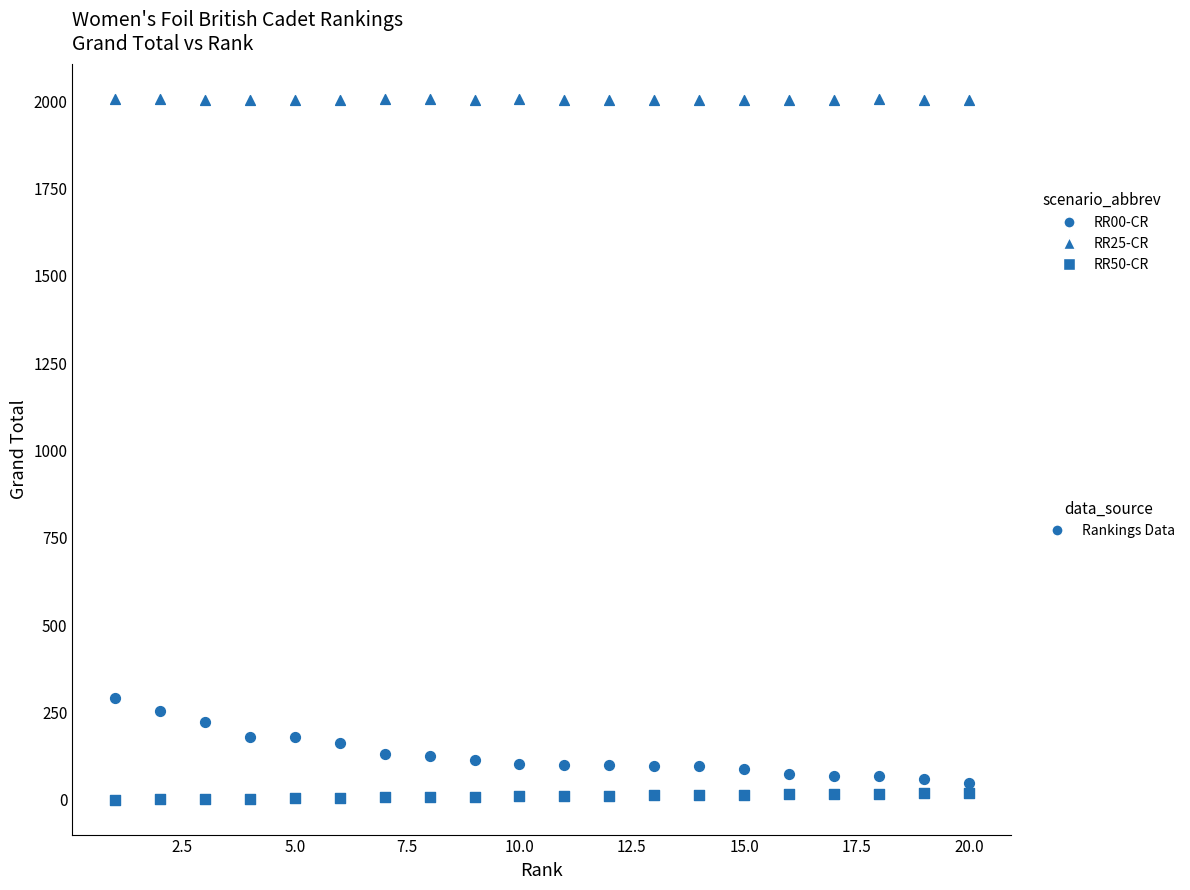

How many points are shown in the scatter plot?

60